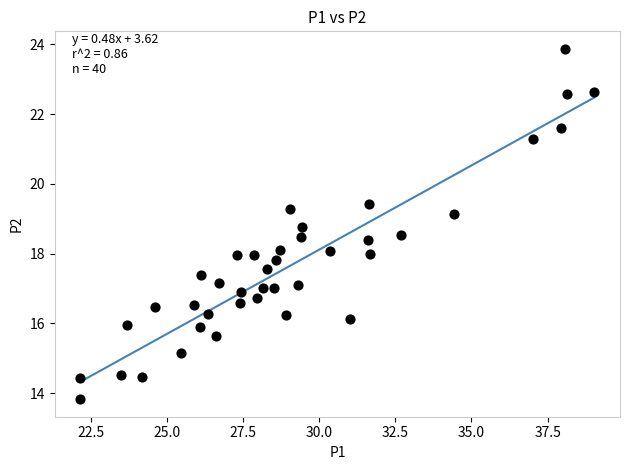

What is the range of Y values (max minus min)?

10.0